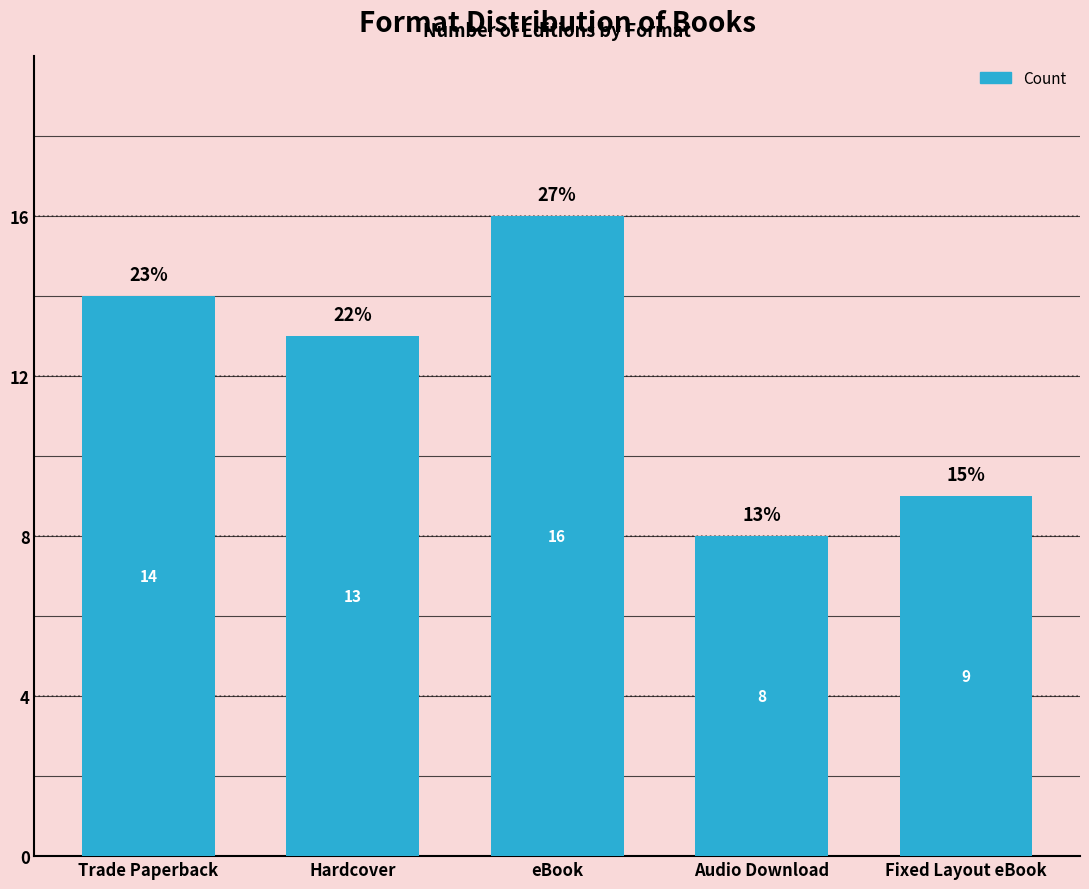

What is the approximate value at Trade Paperback?

14